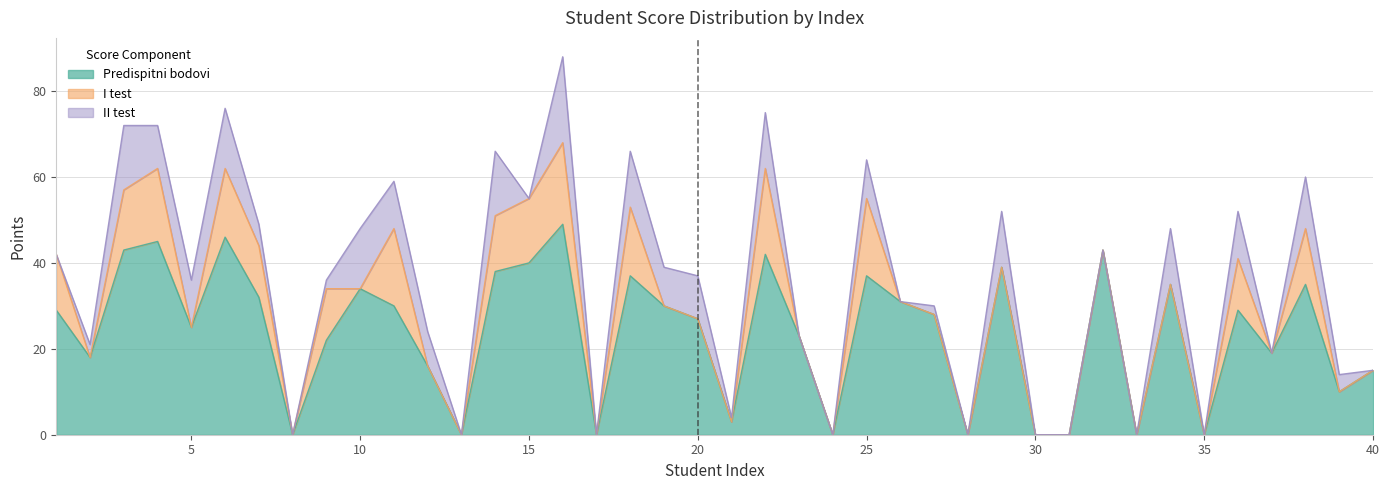

List the labels in order of I test value, smallest first.

2, 5, 8, 10, 12, 13, 17, 19, 20, 21, 23, 24, 26, 27, 28, 29, 30, 31, 32, 33, 34, 35, 37, 39, 40, 7, 9, 36, 1, 14, 38, 3, 15, 6, 18, 4, 11, 25, 16, 22